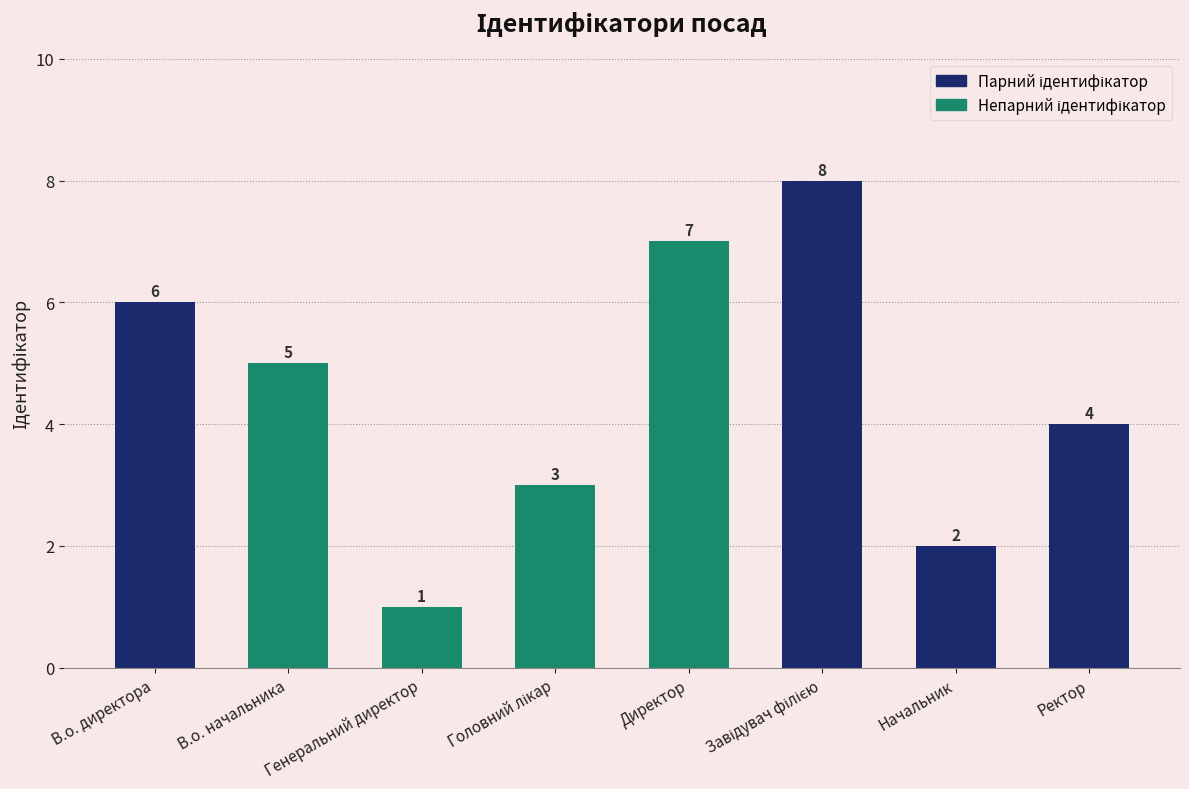

Reading left to right, what are all the values shown in this chart?

6	5	1	3	7	8	2	4